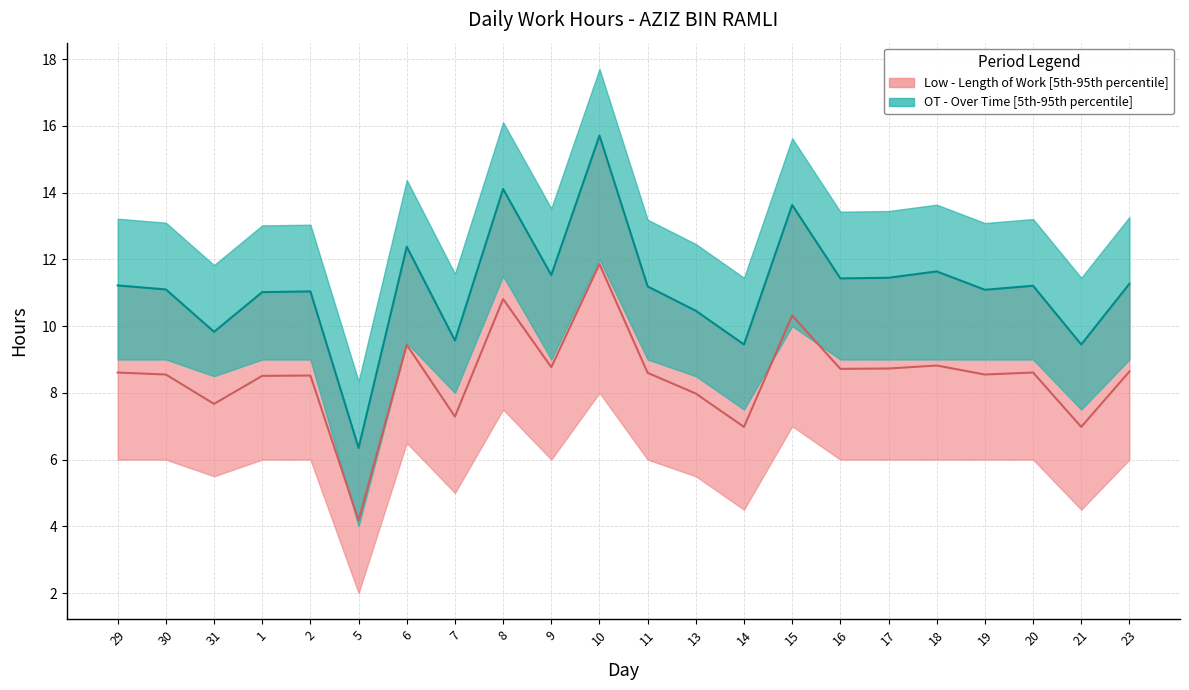

True or false: OT_median and OT_lower cross at least once.

False